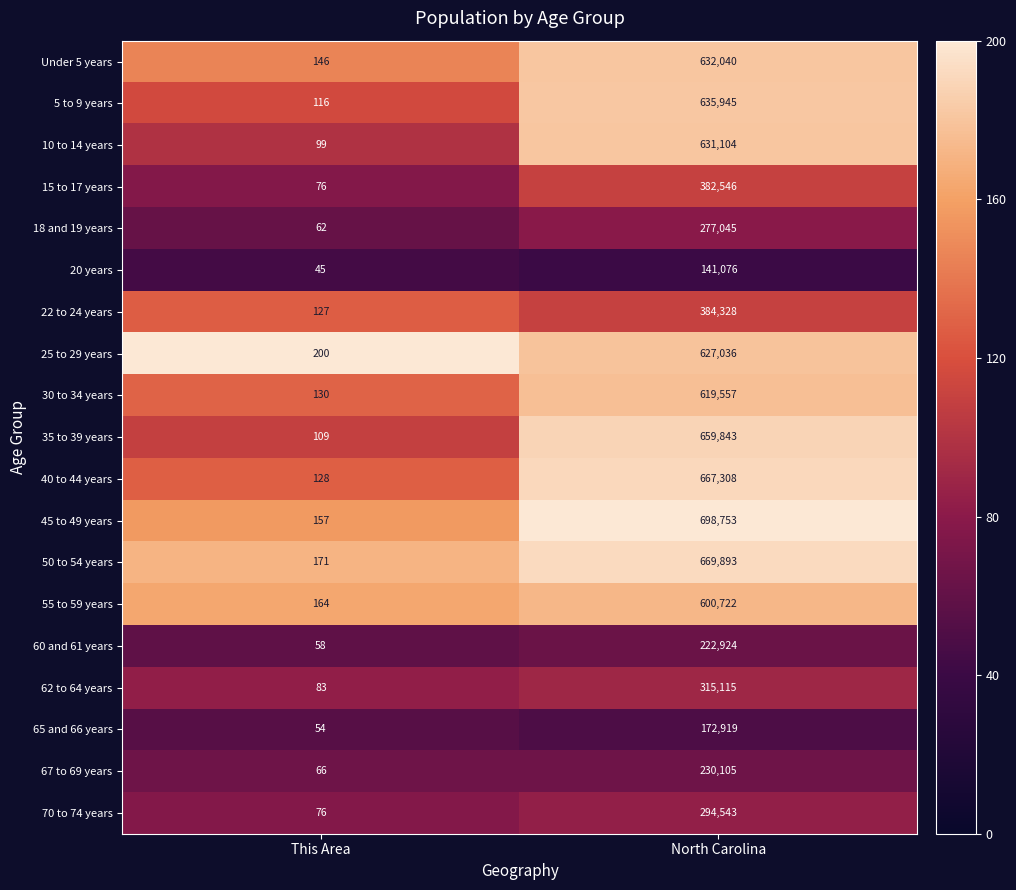

At which label is 22 to 24 years closest to 192227?

This Area